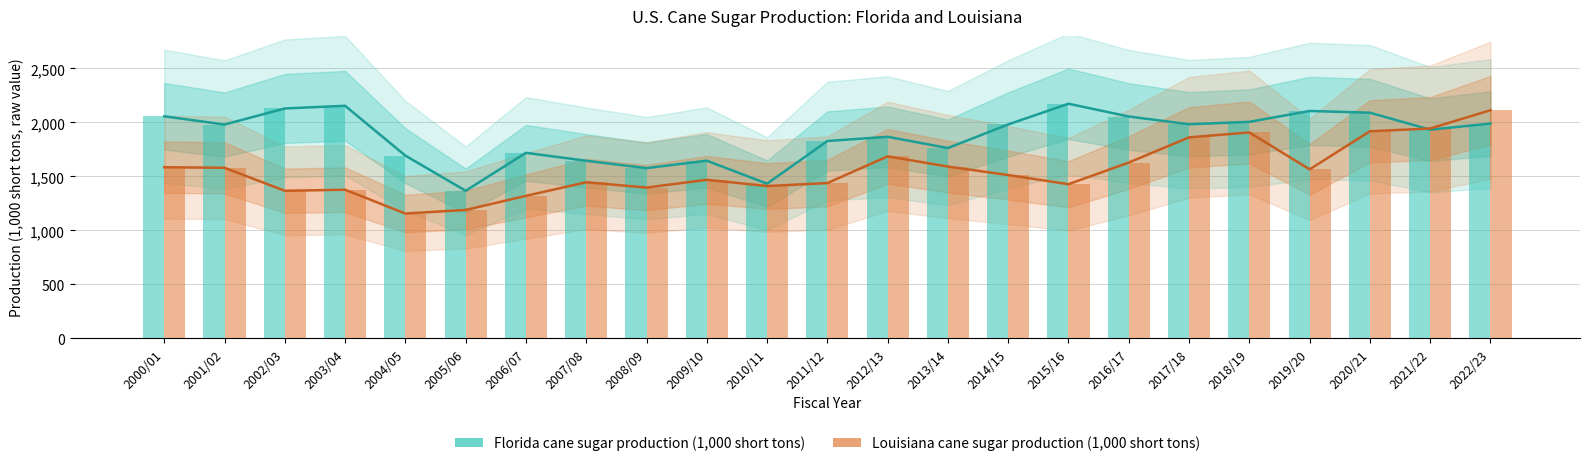

Reading left to right, list all the values displayed in this chart.

Florida (bar): 2056.7	1980.3	2129.1	2154.0	1692.6	1367.4	1718.5	1645.1	1577.0	1645.8	1432.6	1827.8	1866.9	1762.8	1981.2	2172.9	2054.7	1983.1	2005.2	2105.9	2090.0	1932.8	1989.4
Louisiana (bar): 1585.1	1579.9	1367.2	1377.0	1156.8	1189.8	1320.1	1446.2	1396.9	1468.8	1411.2	1438.4	1686.0	1591.2	1512.7	1428.1	1628.4	1861.8	1907.2	1565.6	1918.0	1943.7	2112.9